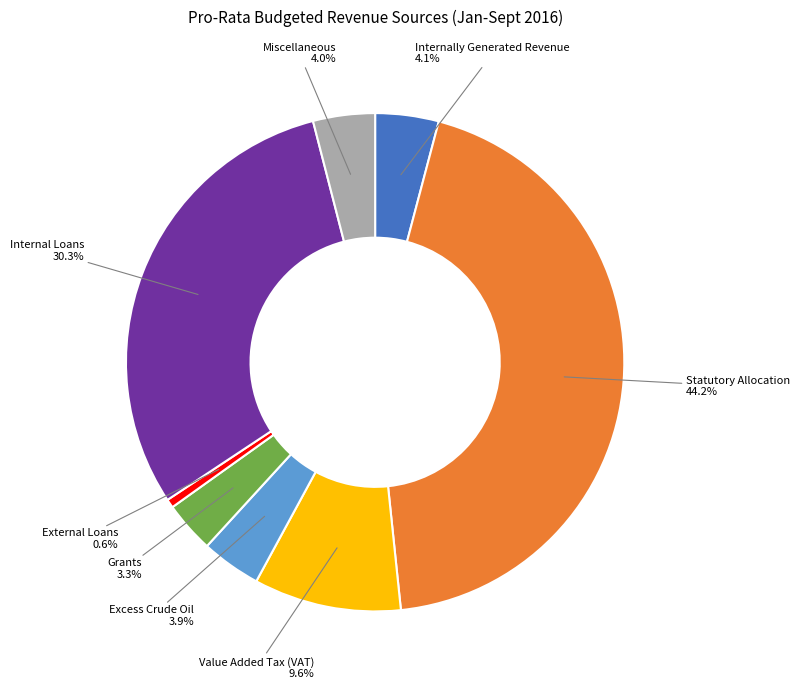

Is there a majority slice in this chart?

No